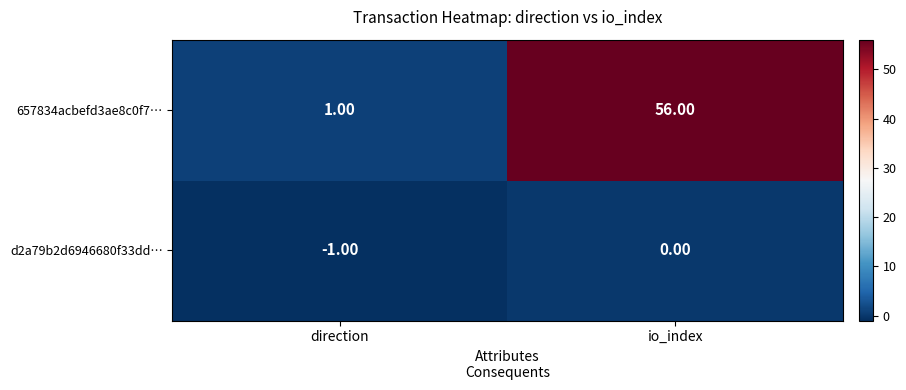

Which series has the widest spread of values?

657834acbefd3ae8c0f7…